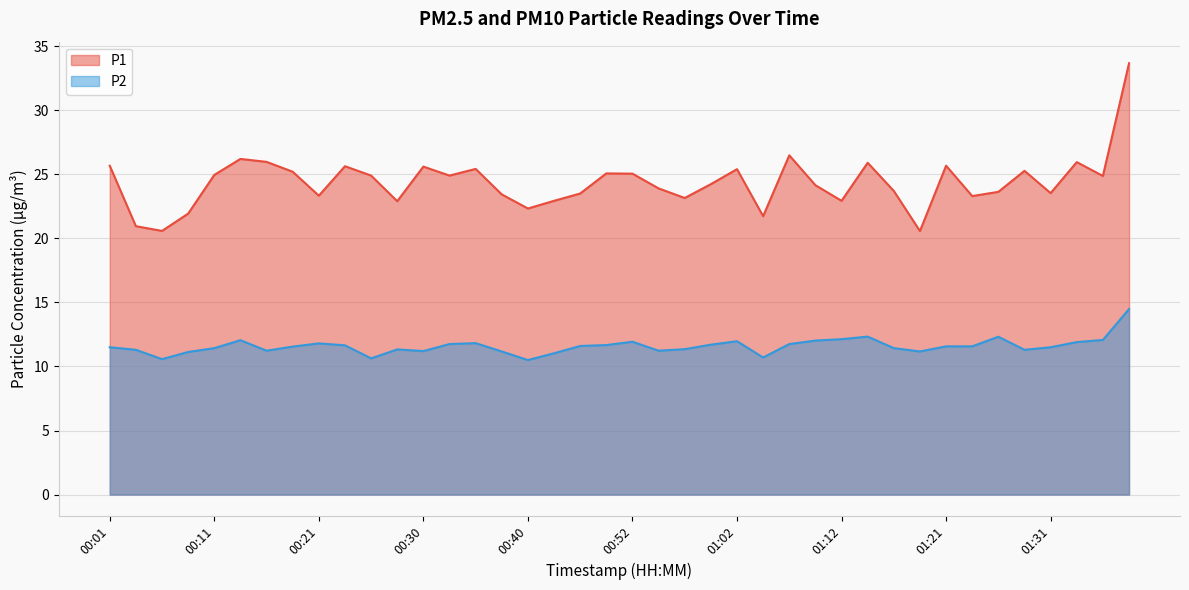

What is the value of the P2 point at the 9th from the left?

11.8